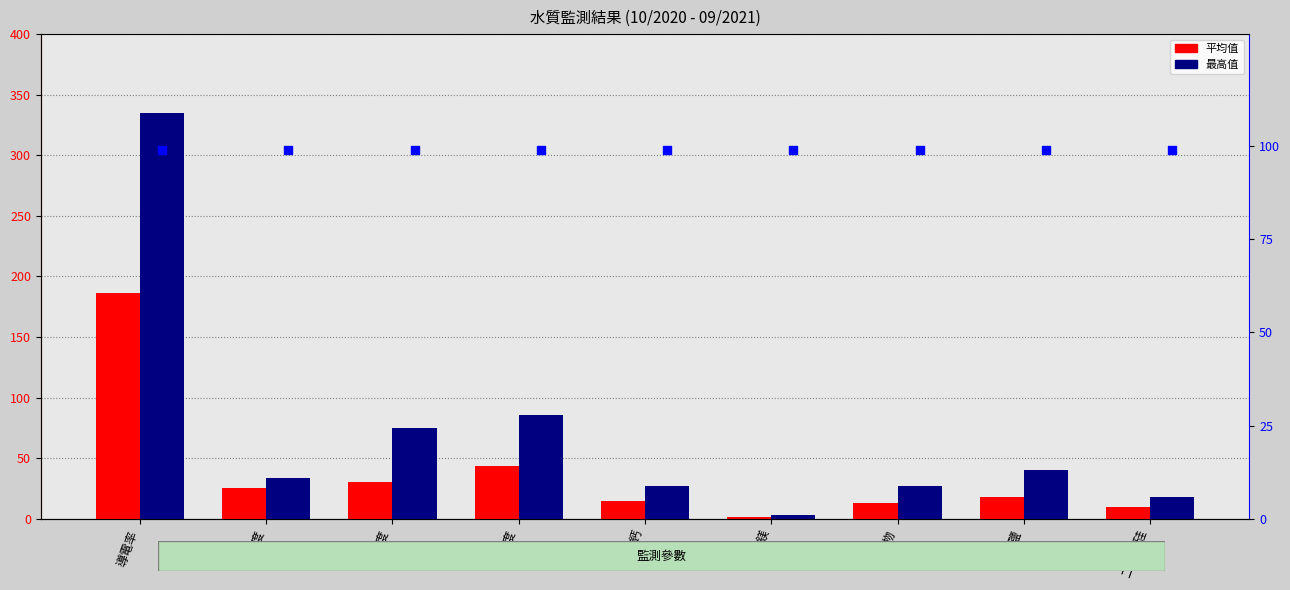

Which series has the largest Y range (max minus min)?

最高值